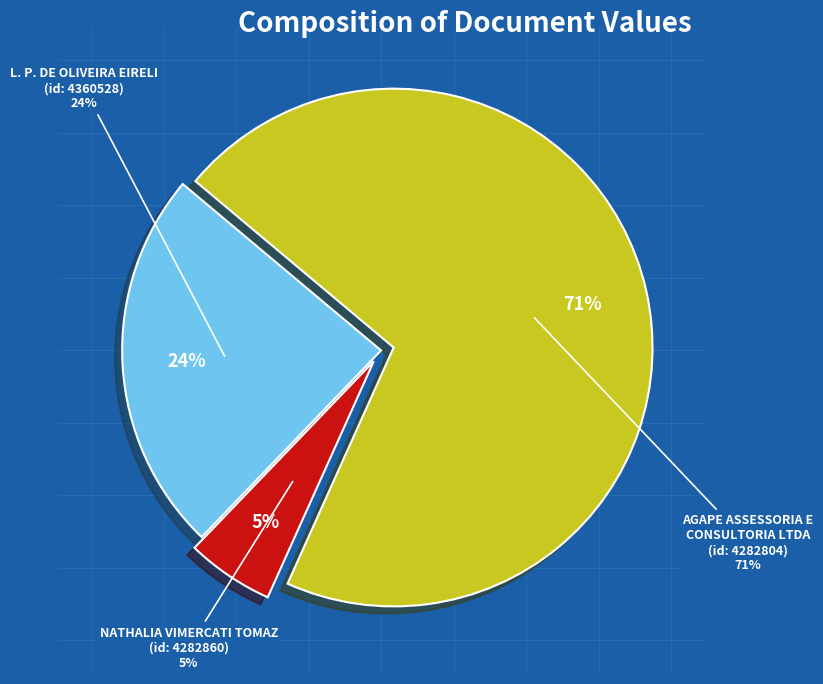

Is it true that NATHALIA VIMERCATI TOMAZ
(id: 4282860) is 5% of the pie?

True